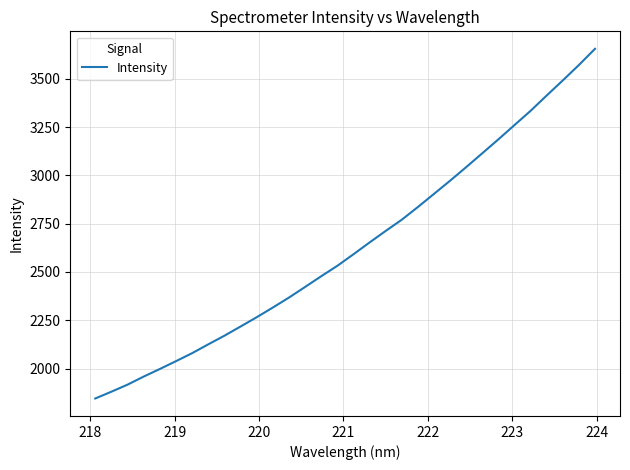

What is the difference between the maximum and minimum values?

1809.4